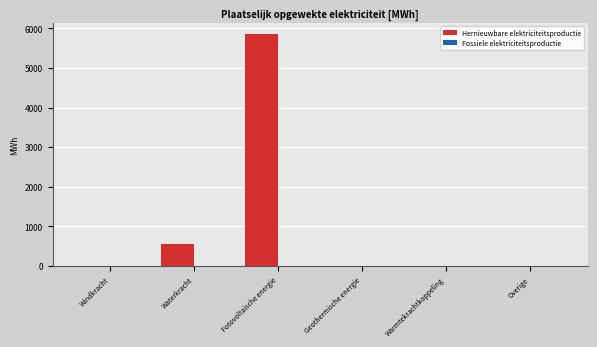

What is the sum of all values?

6406.9